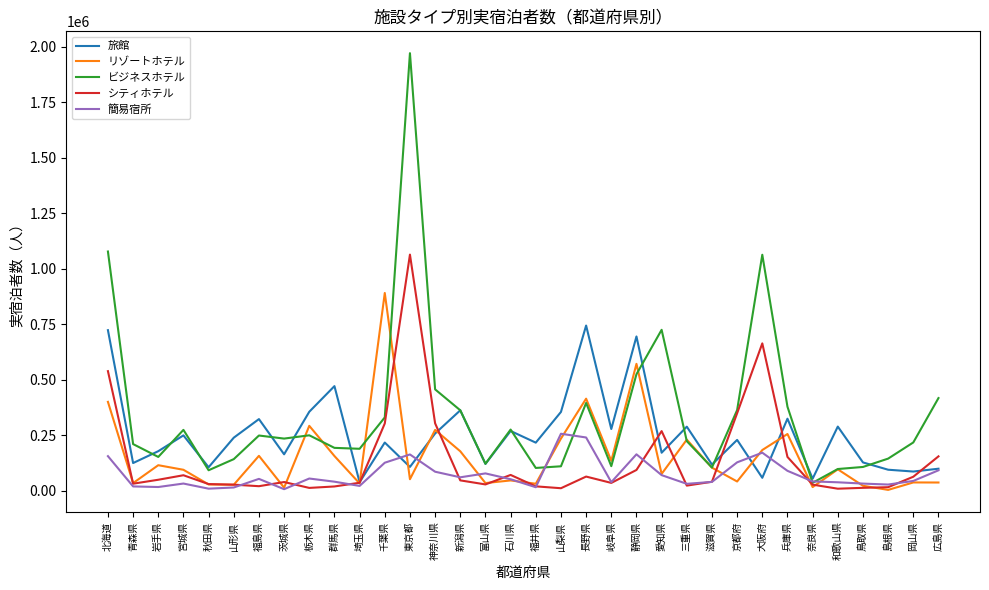

What is the sum of all 簡易宿所 values?

2531080